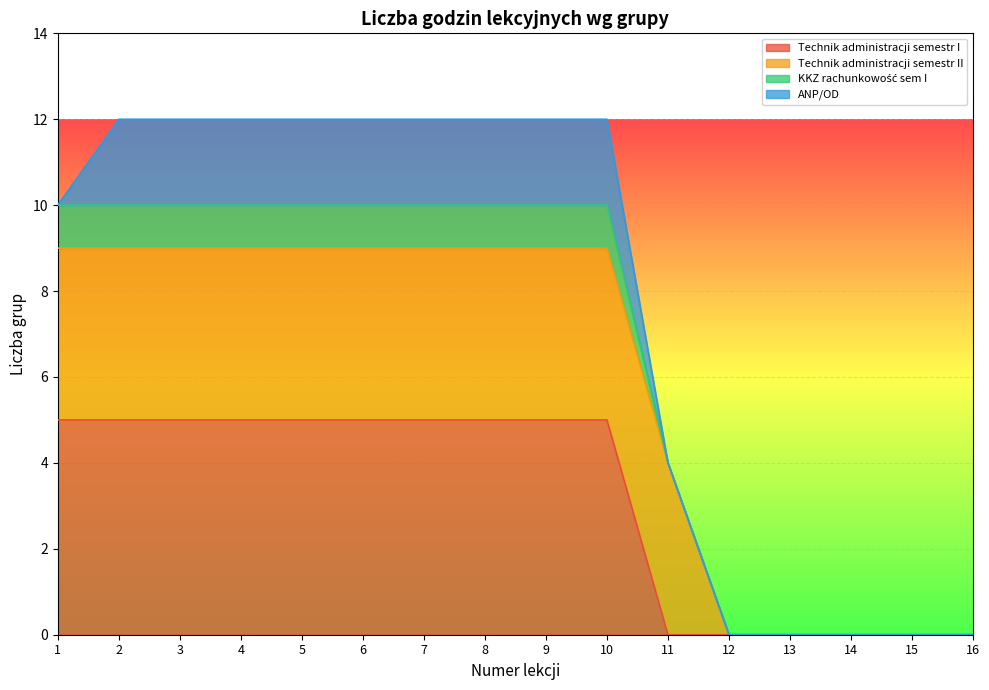

The value of Technik administracji semestr I at 14 is -3. True or false?

False